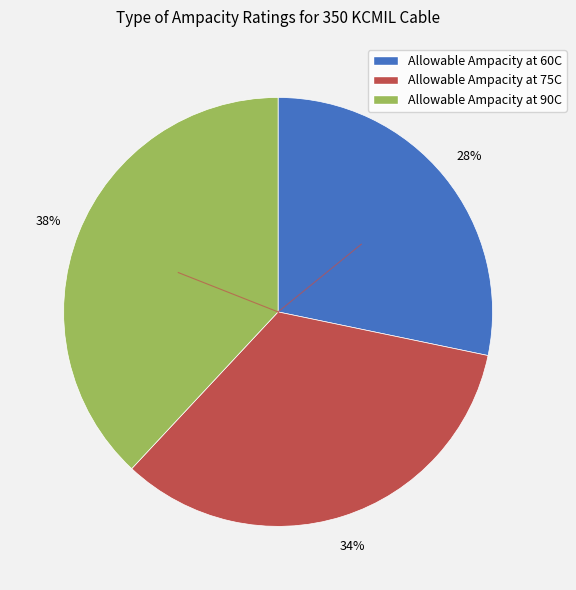

Which category has the smallest portion of the pie?

Allowable Ampacity at 60C